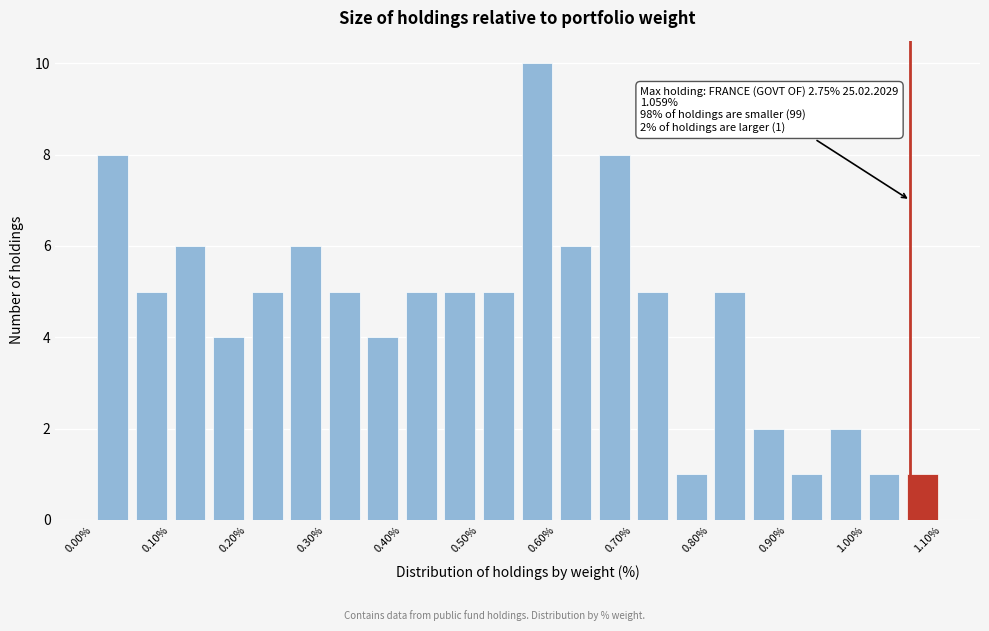

Over which range of the x-axis is the bar tallest?

0.55 to 0.60